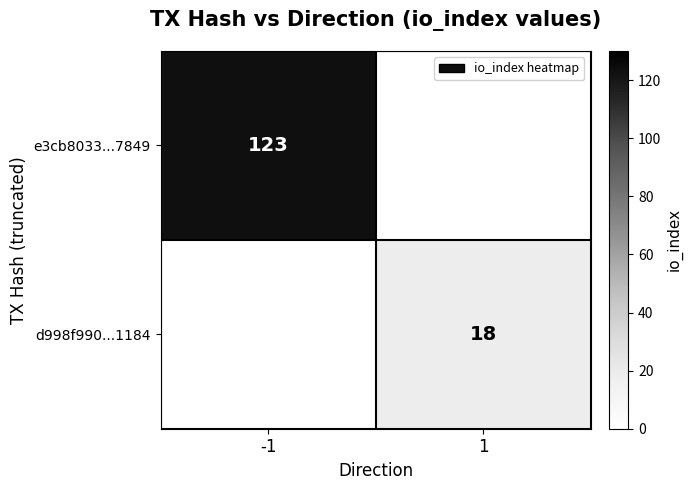

Which label corresponds to the smallest value in the chart?

1